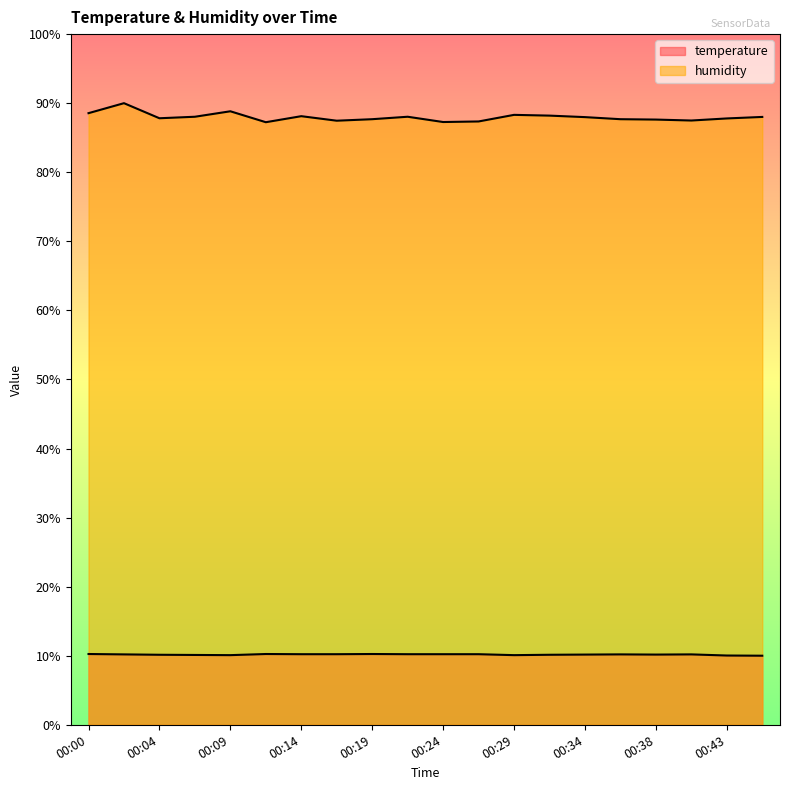

What is the value of the temperature point at the 19th from the left?

10.0